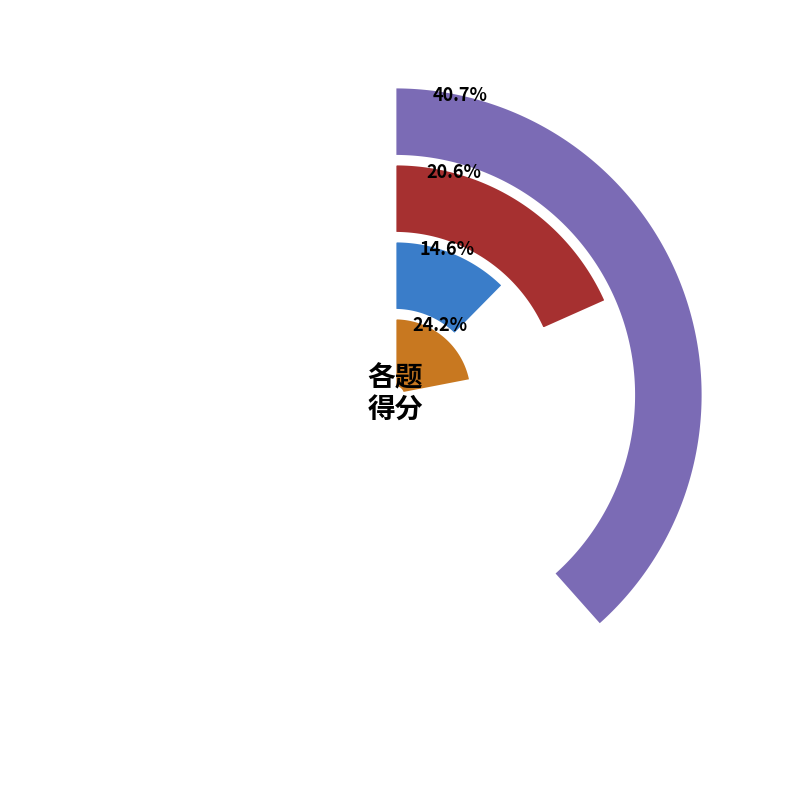

Is 31 the majority of the pie?

No